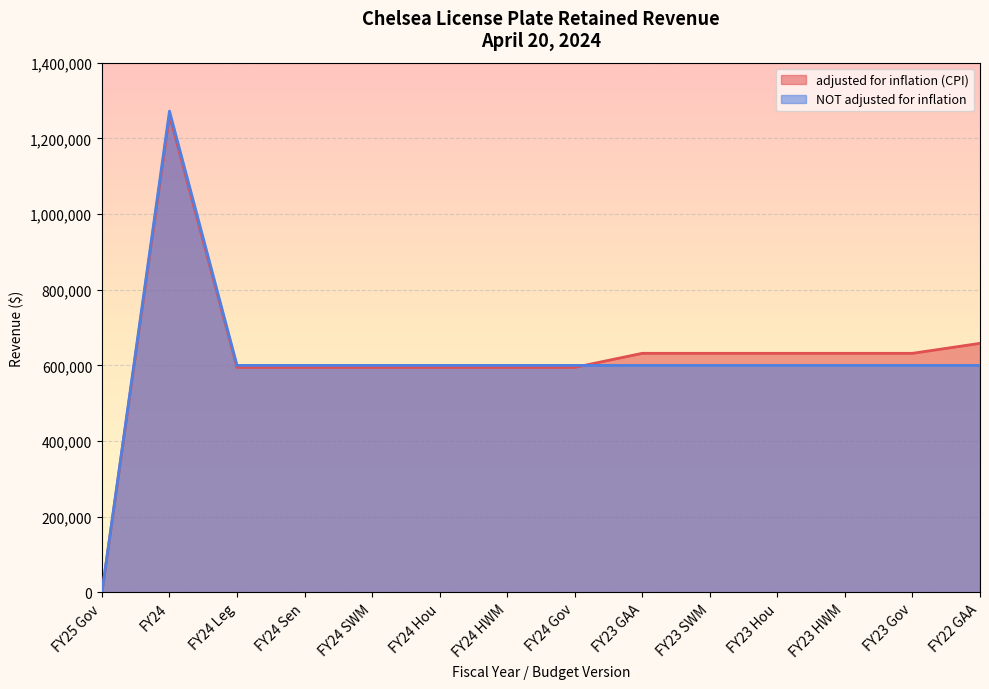

True or false: adjusted for inflation (CPI) has a value of 1109595 at FY23 GAA.

False